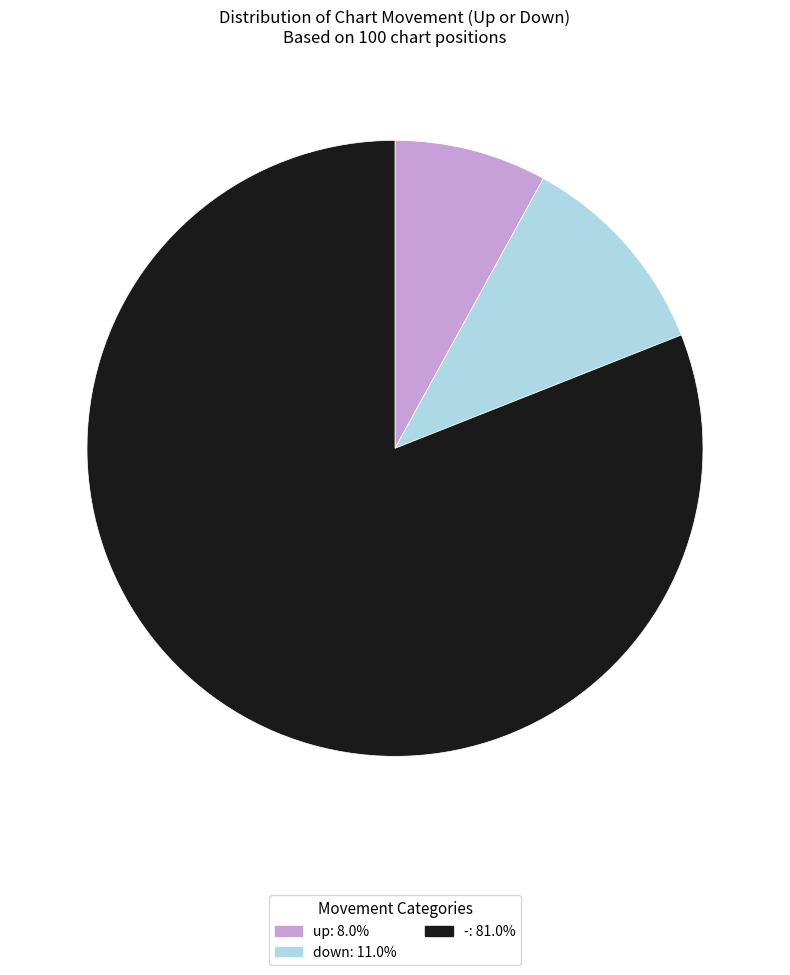

Rank the categories by value from lowest to highest.

up, down, -